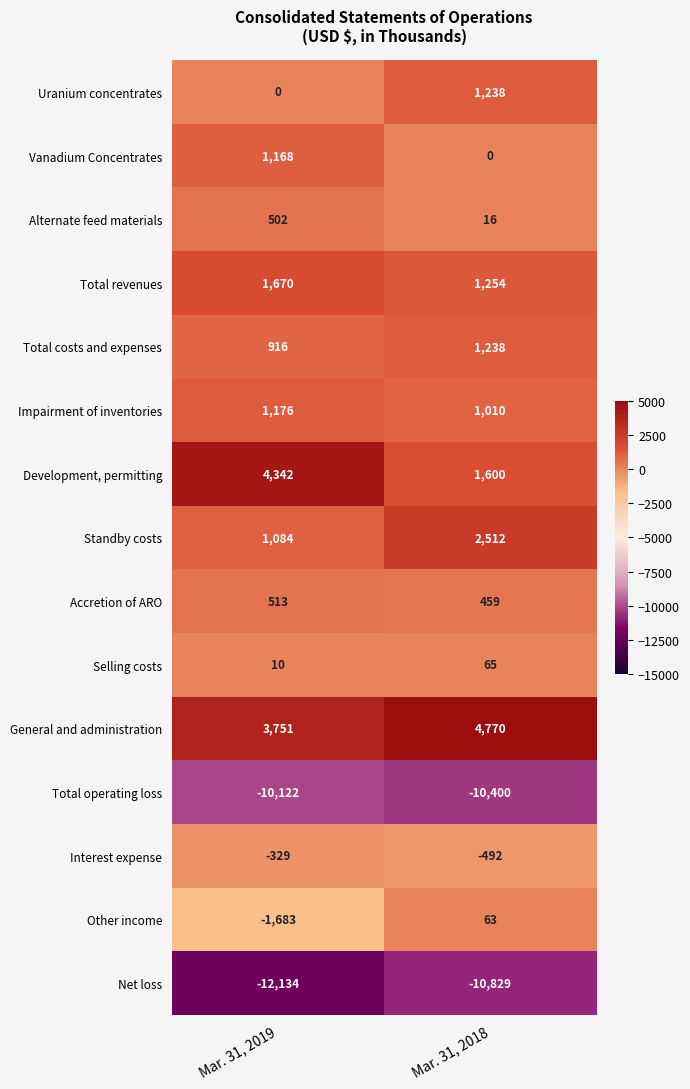

What is the smallest value displayed?

-12134